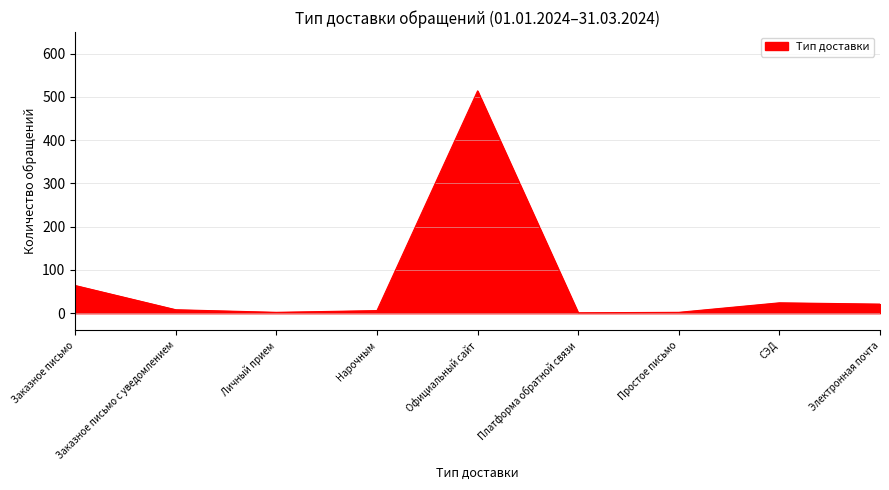

True or false: the data shows 24 at СЭД.

True